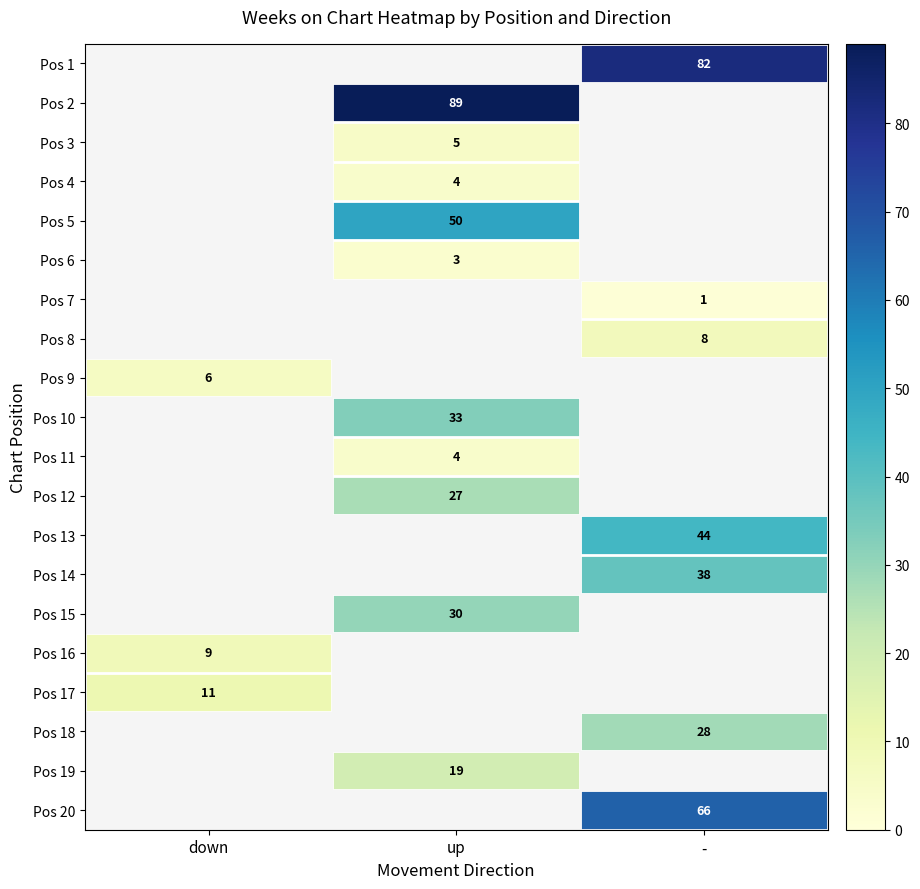

The Pos 20 series shows 66 at -. True or false?

True